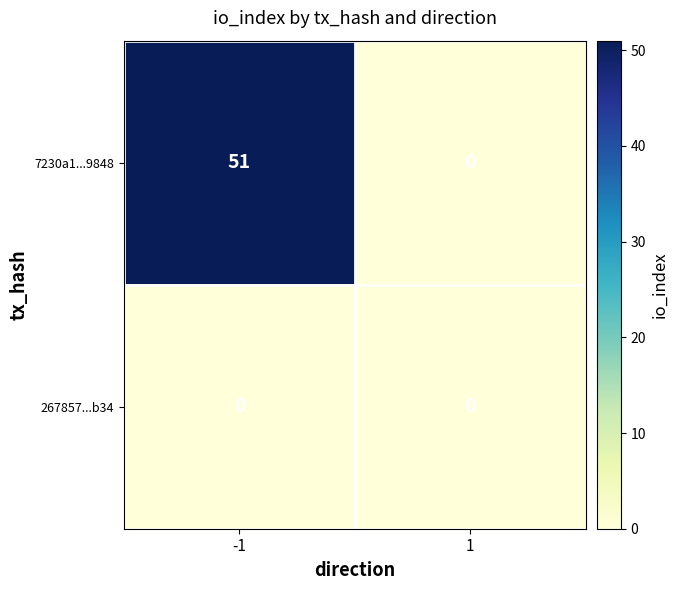

What is the greatest value displayed?

51